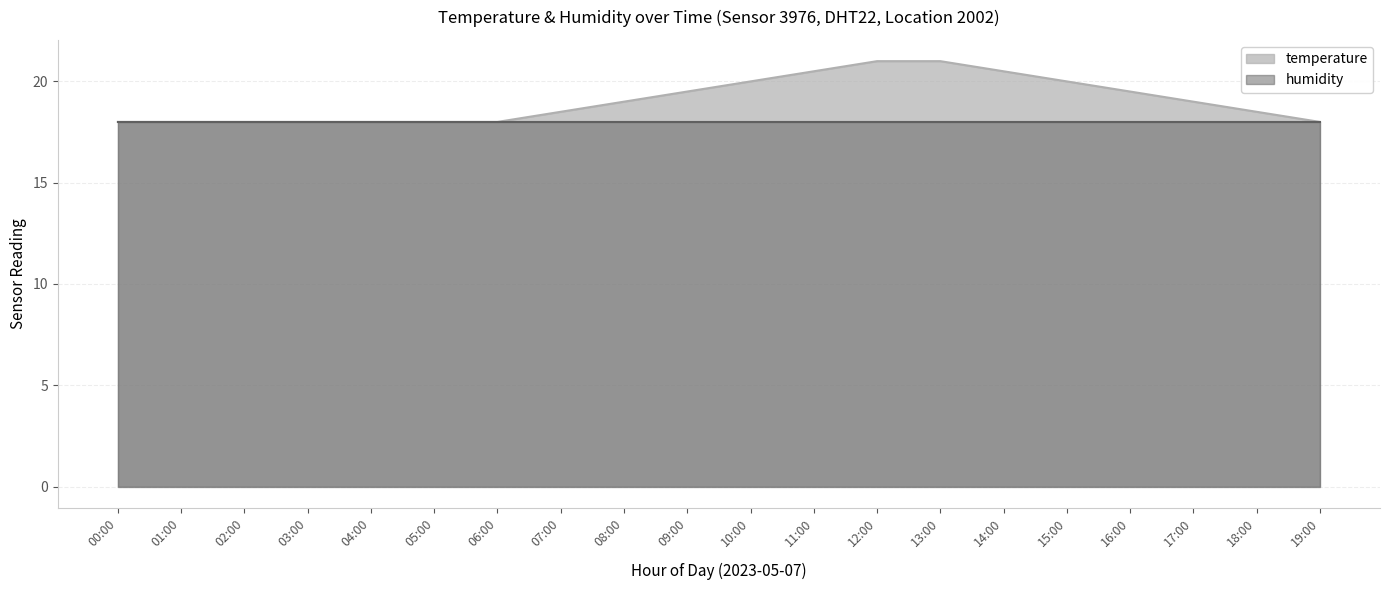

What is the average value?

19.1